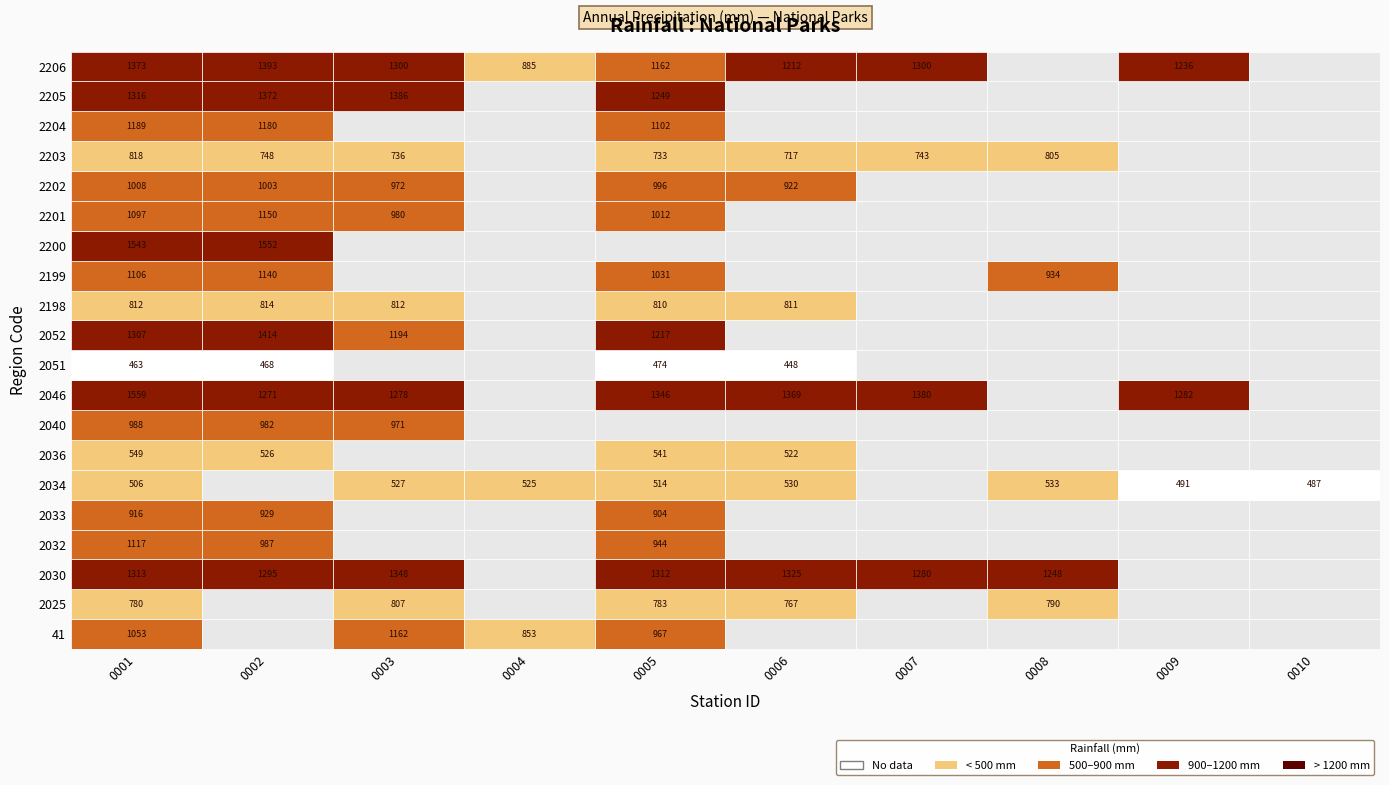

What is the greatest value displayed?

1558.9